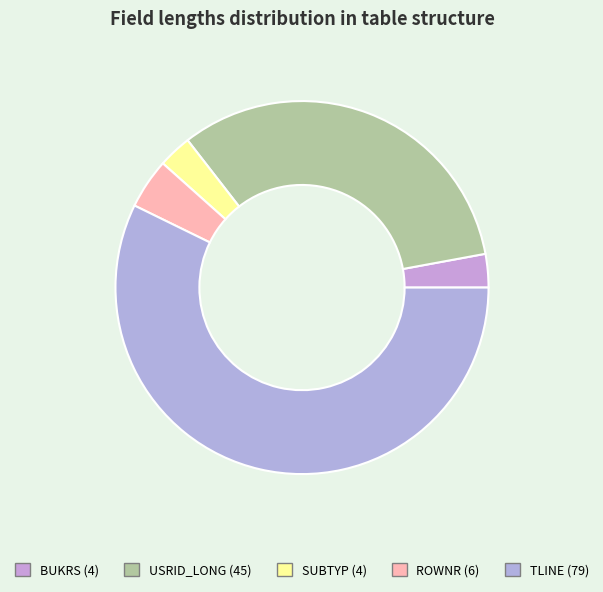

To the nearest percent, what is the average slice percentage?

20%